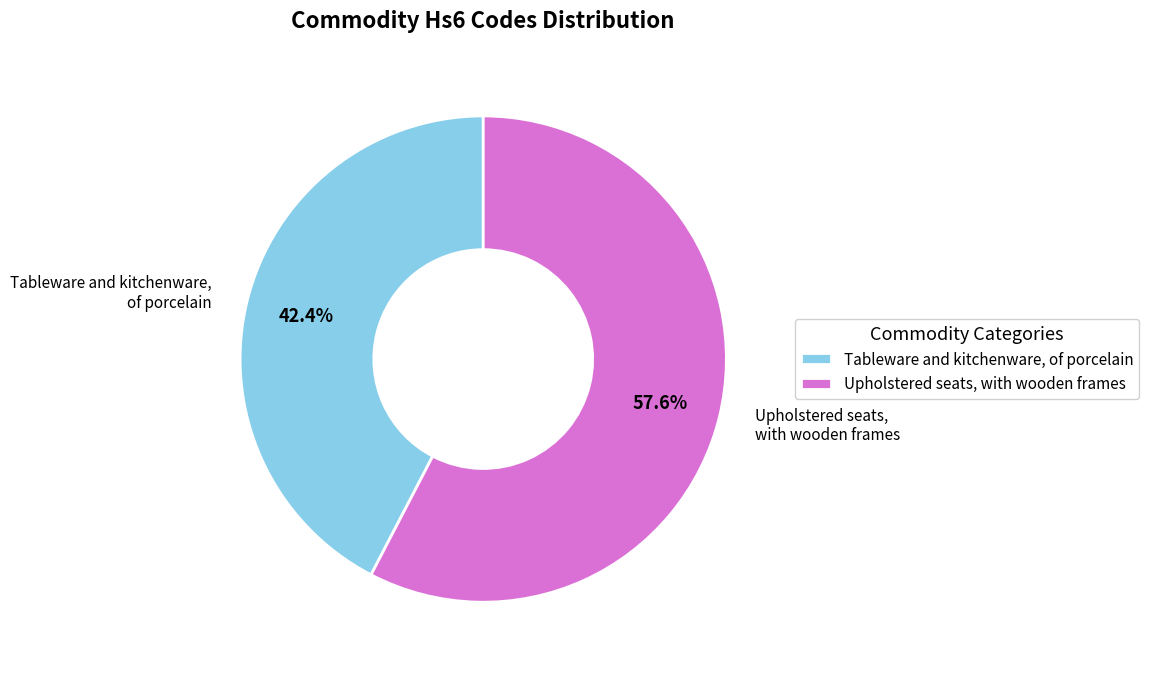

To the nearest percent, what is the difference between the Upholstered seats, with wooden frames and Tableware and kitchenware, of porcelain slice percentages?

15%